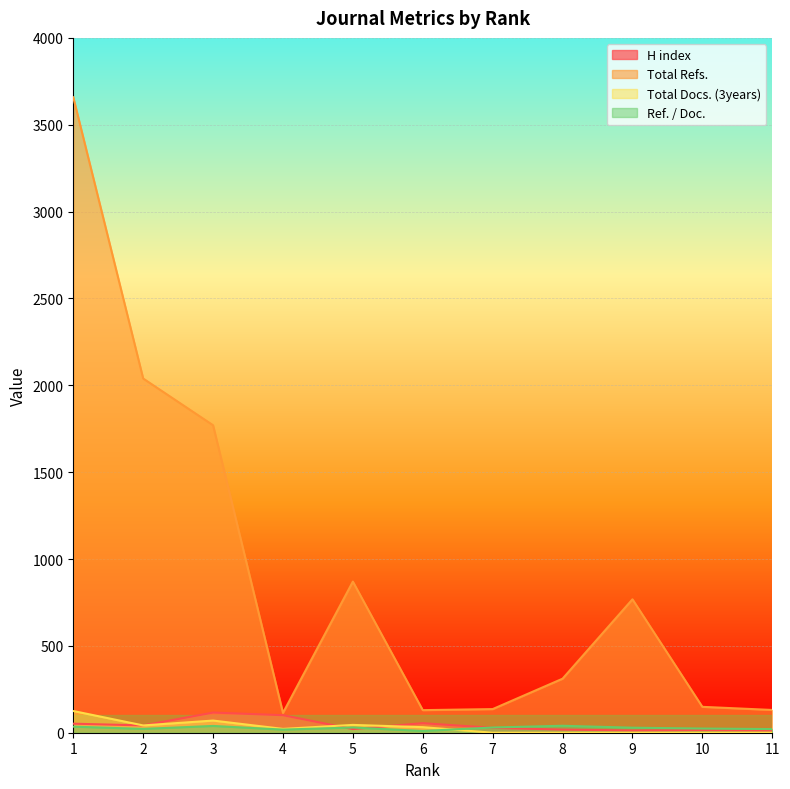

Read the Ref. / Doc. value at 2.

22